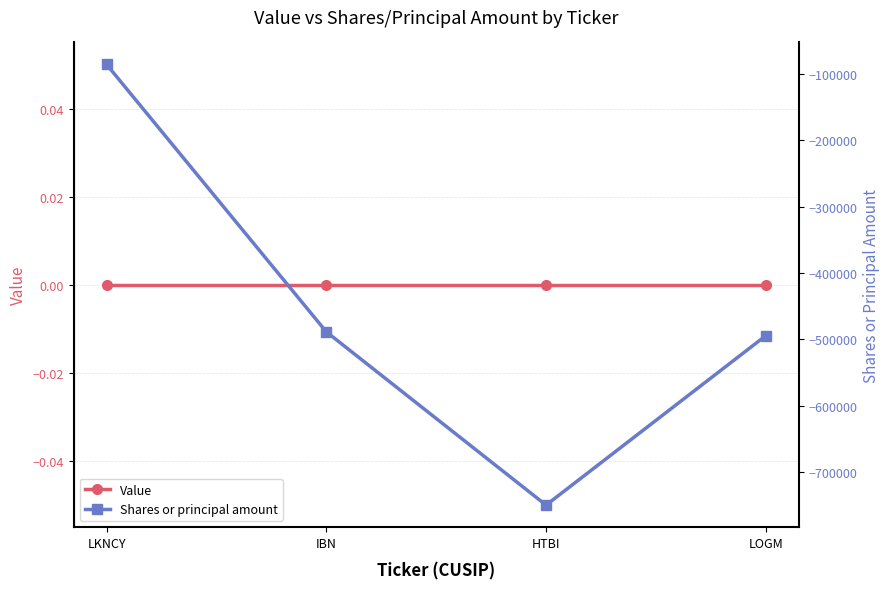

Which label corresponds to the largest value in the chart?

LKNCY